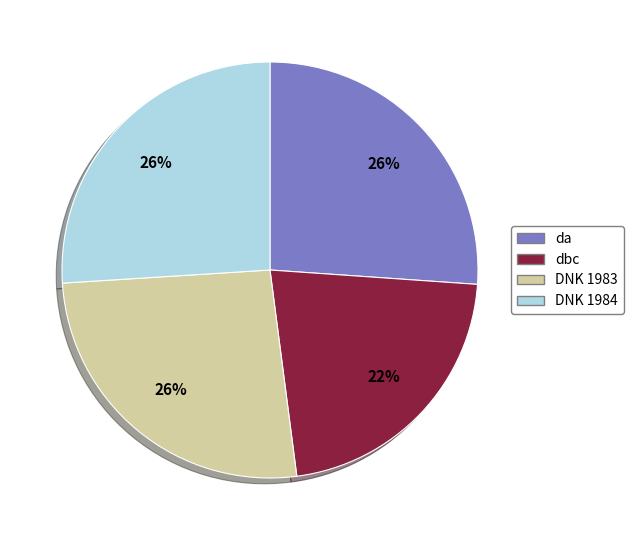

Is there any slice that represents more than half of the pie?

No